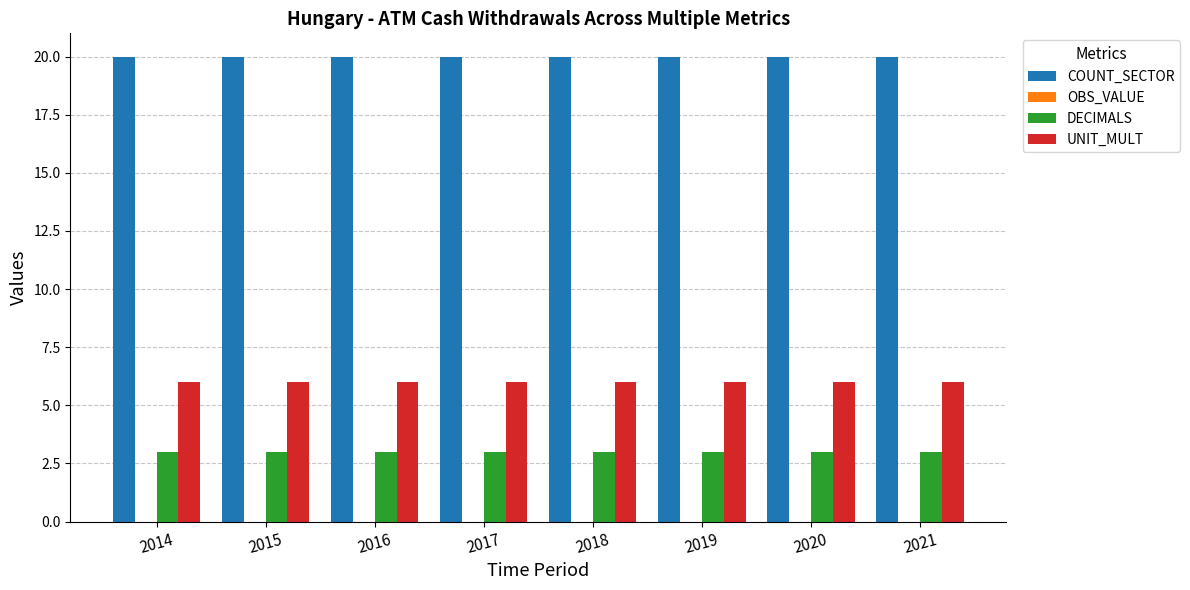

The UNIT_MULT series shows 6 at 2019. True or false?

True